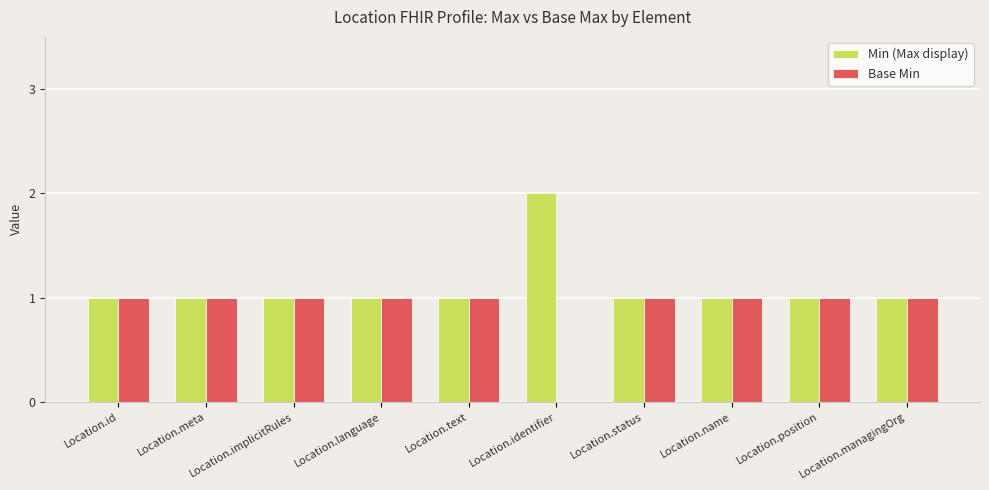

Where is Base Min nearest to the value 0?

Location.identifier